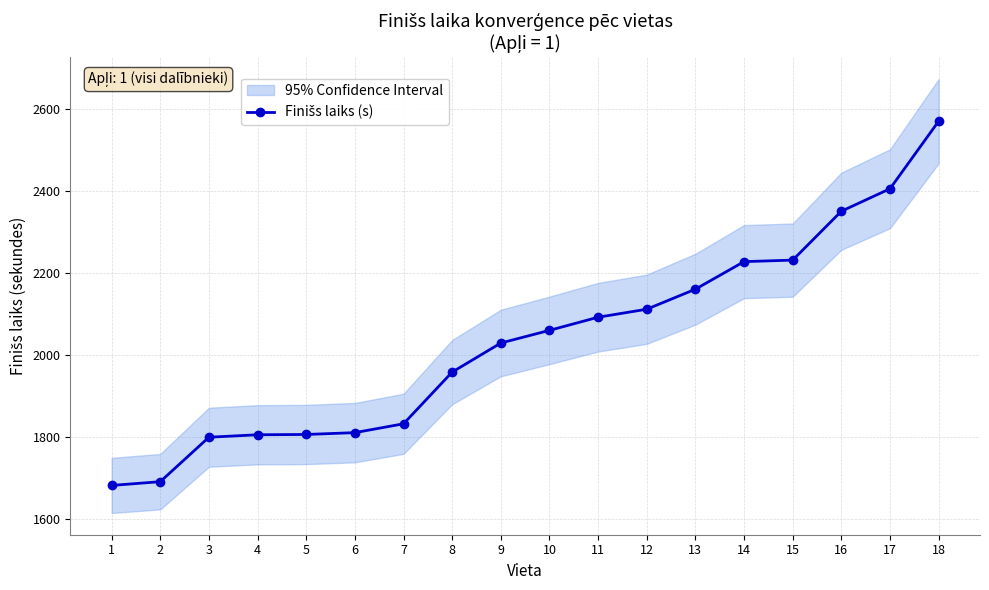

How many lines are shown in the chart?

1